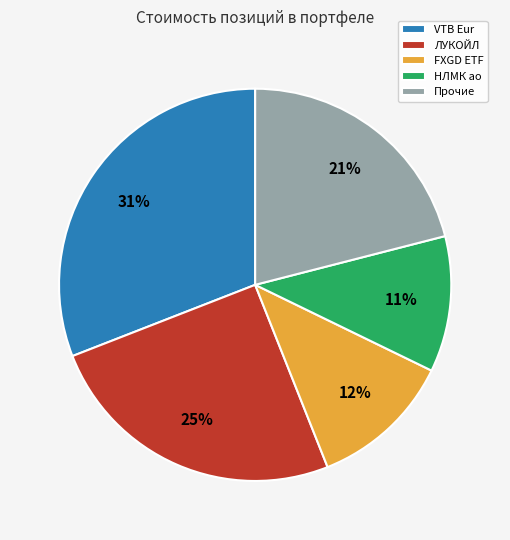

How many slices are in this pie chart?

5